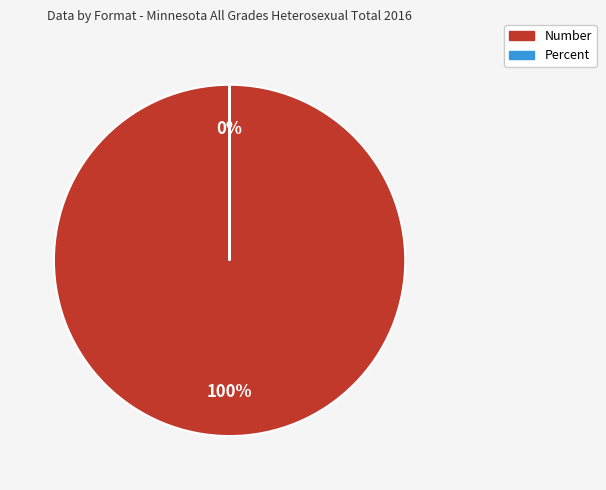

Rank the categories by value from highest to lowest.

Number, Percent